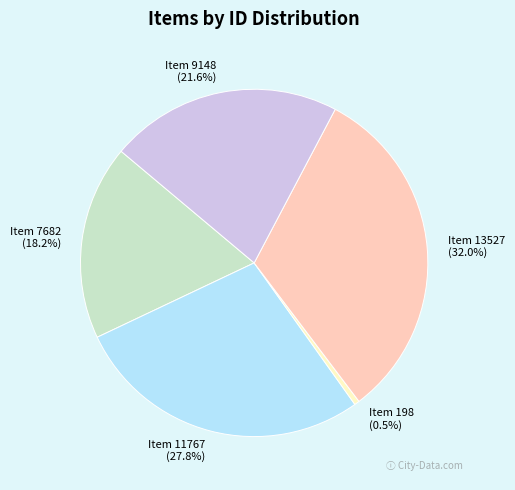

Rank the categories by value from lowest to highest.

Item 198, Item 7682, Item 9148, Item 11767, Item 13527